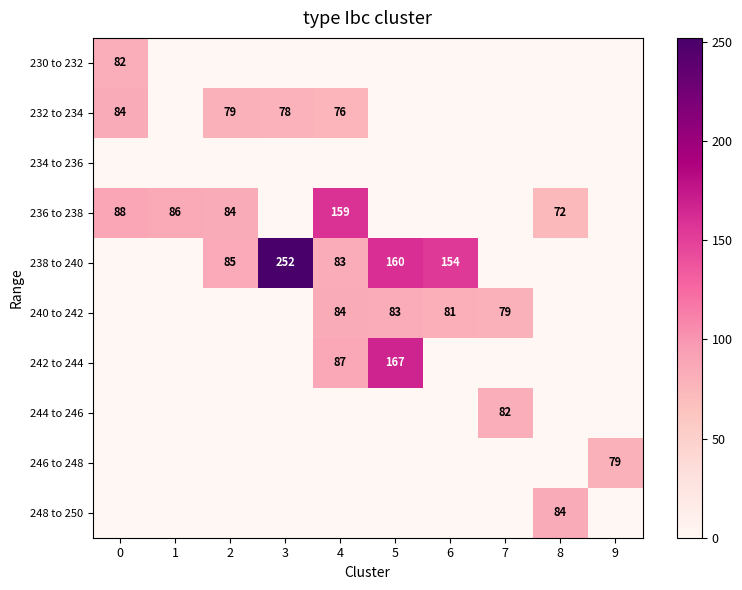

The value of 248 to 250 at 8 is 121. True or false?

False